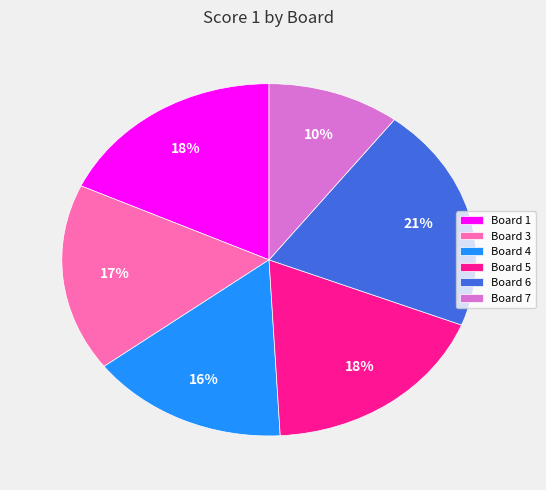

Which category has the smallest portion of the pie?

Board 7